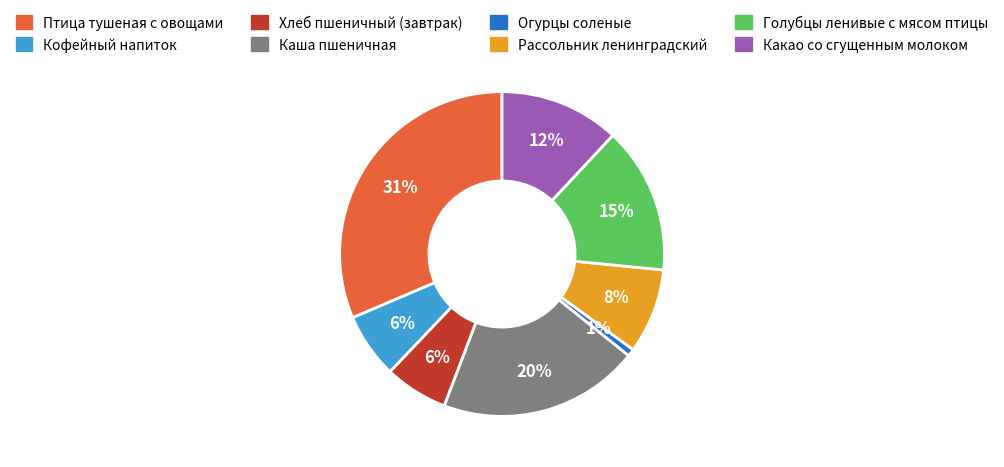

To the nearest percent, what is the combined percentage of Какао со сгущенным молоком and Рассольник ленинградский?

20%